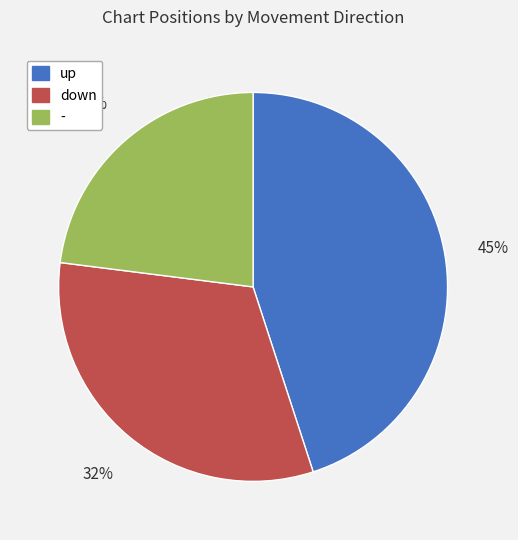

Count the number of slices in the pie.

3